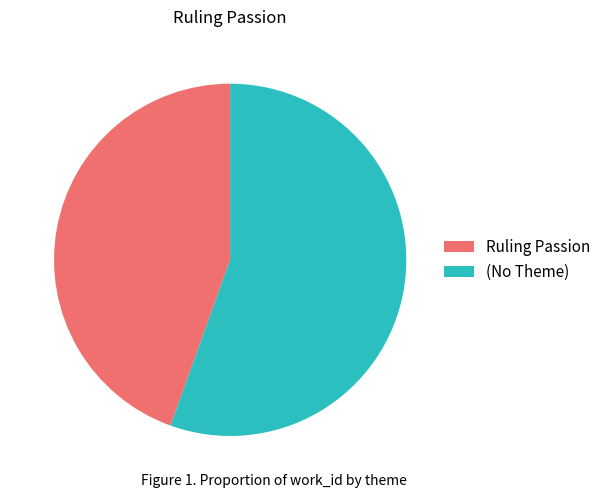

Count the number of slices in the pie.

2